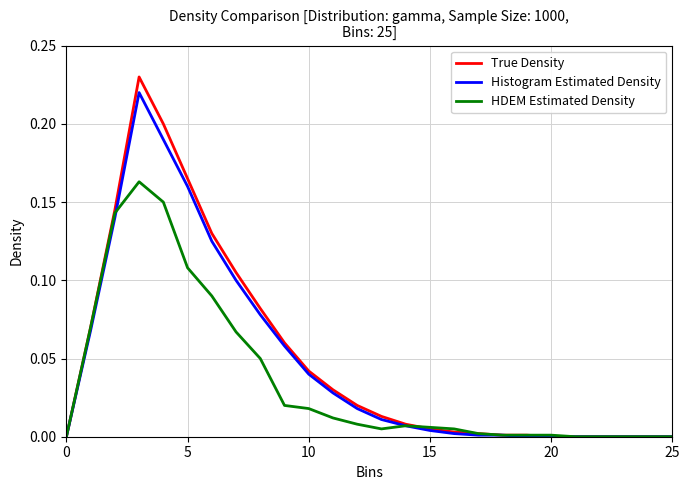

Rank the series by their maximum value, from highest to lowest.

True Density, Histogram Estimated Density, HDEM Estimated Density